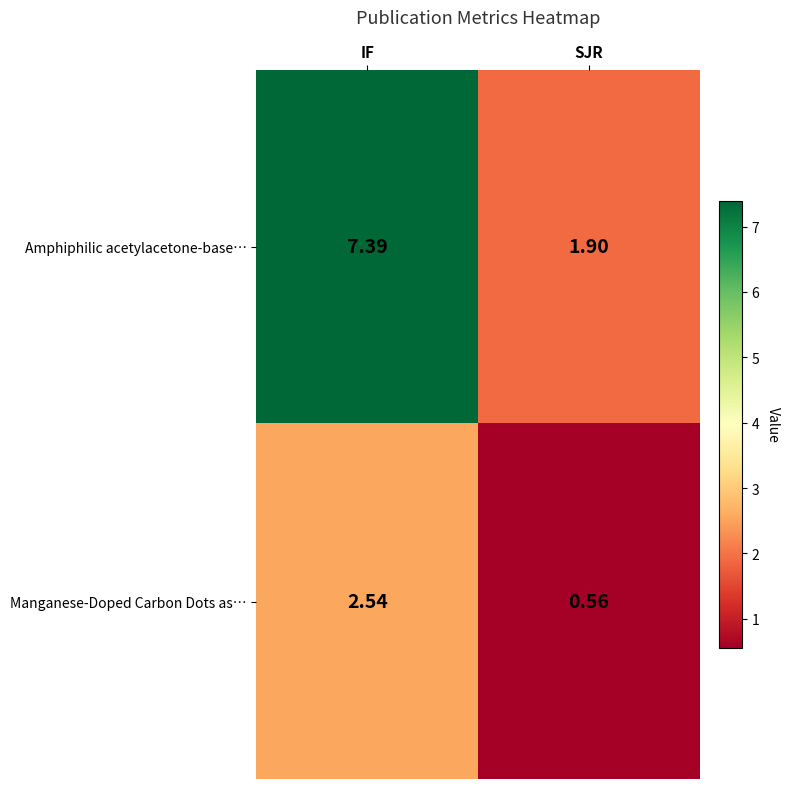

At which label does Amphiphilic acetylacetone-base… first exceed 7?

IF